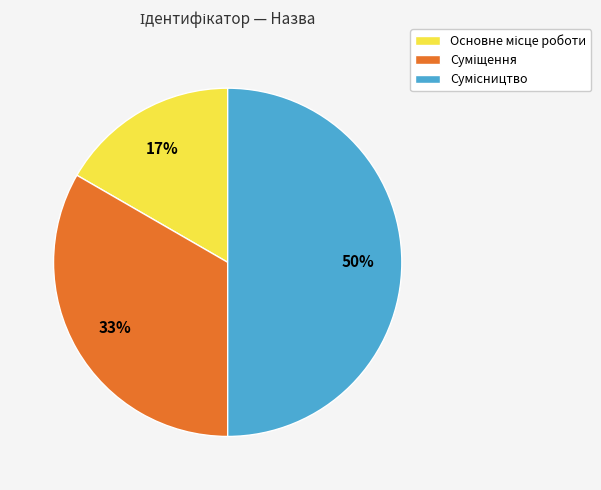

To the nearest percent, what is the average slice percentage?

33%